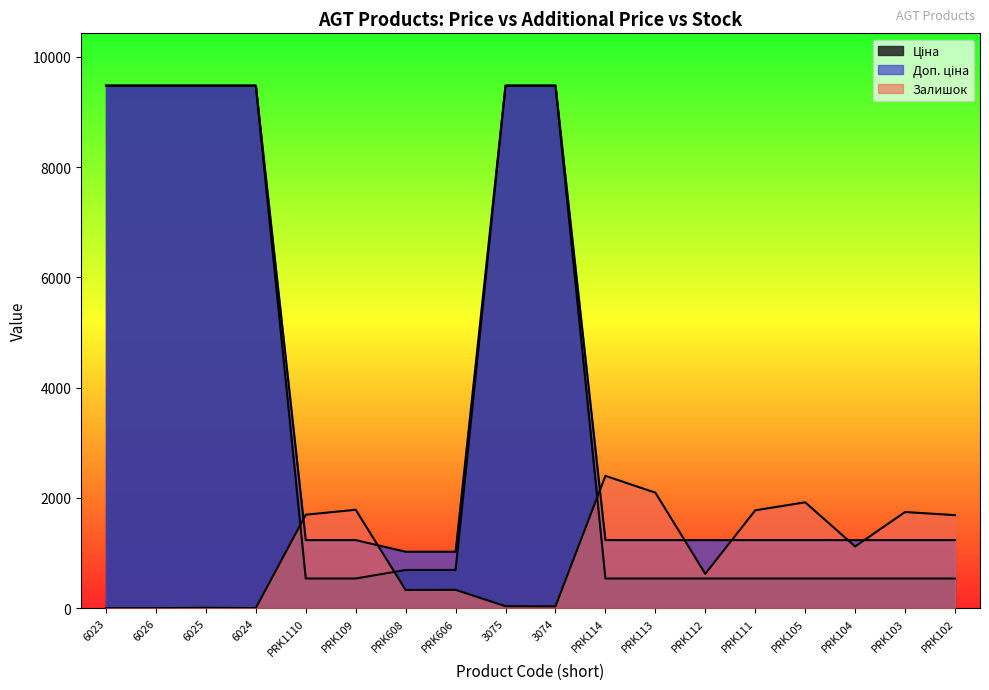

The value of Доп. ціна at PRK113 is 1235.4. True or false?

True